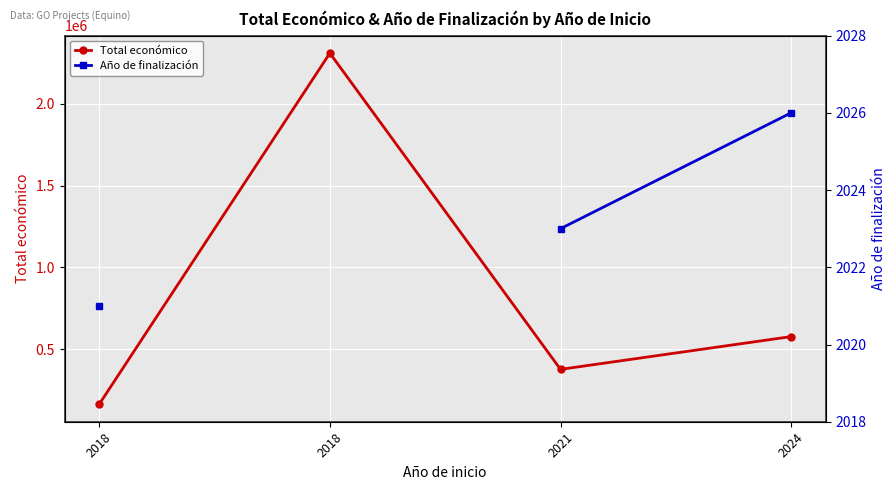

Which series has the largest total across all categories?

Total económico